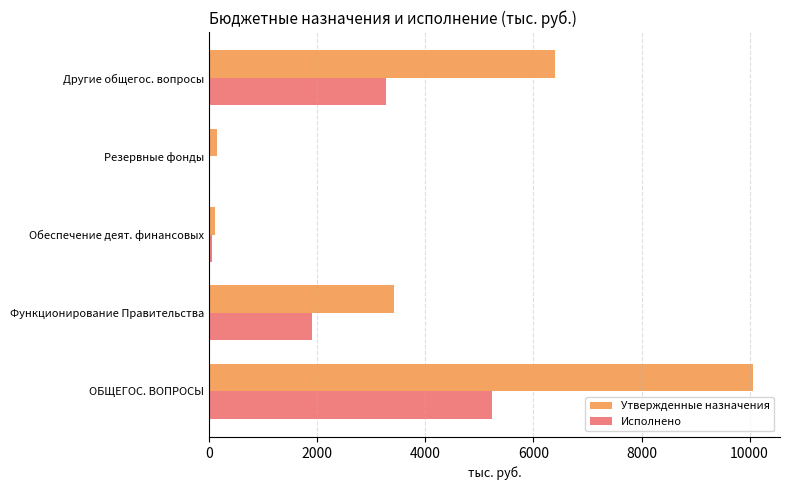

What is the maximum value shown in the chart?

10059.1